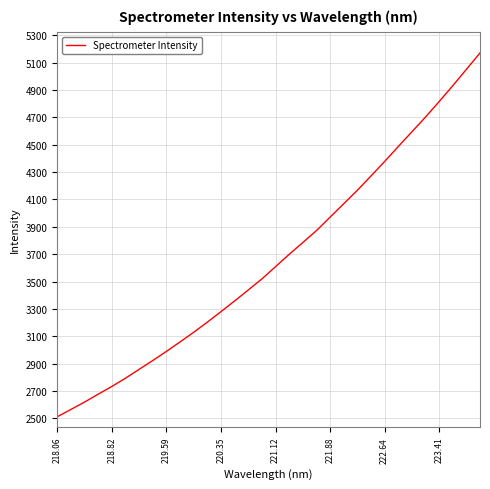

What is the smallest value displayed?

2511.7